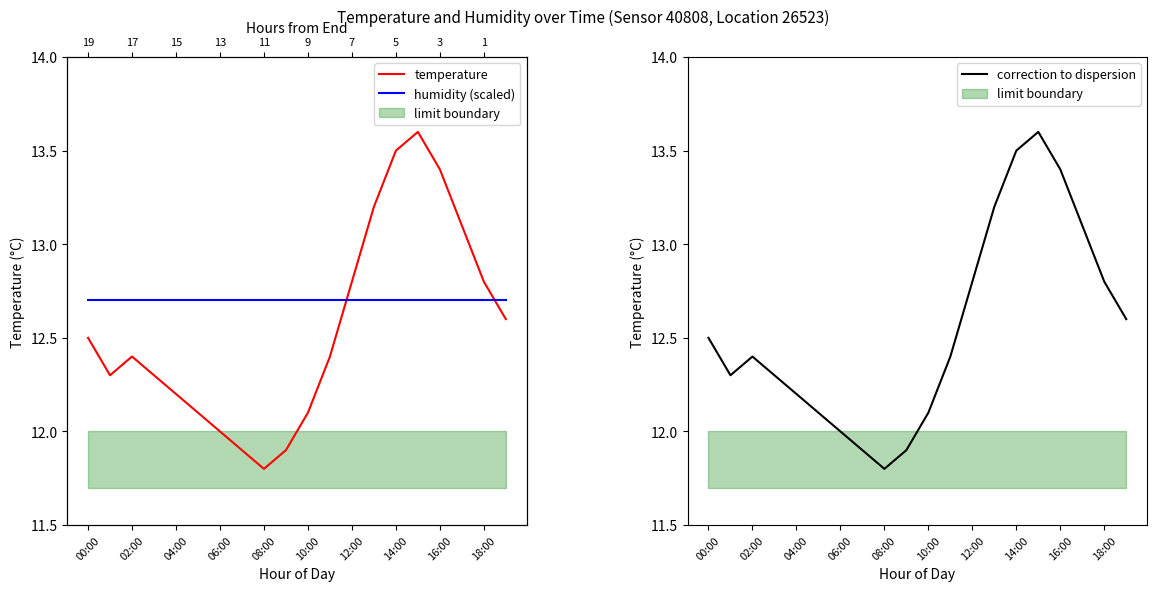

Which category has the lowest value in the correction to dispersion series?

08:00